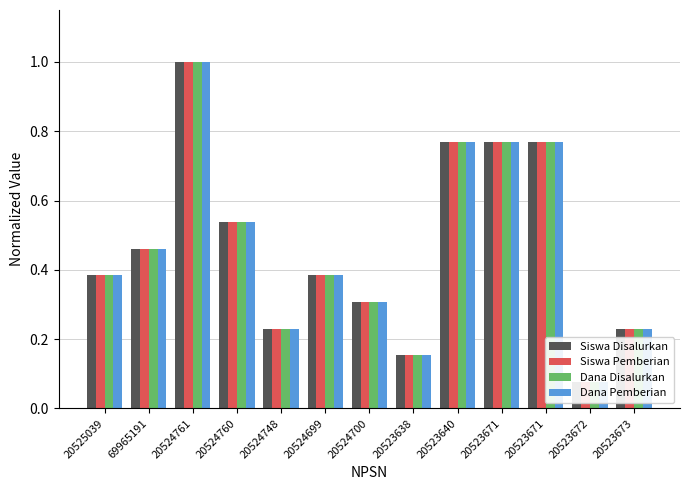

What is the difference between the Dana Pemberian values at 20523672 and 20523638?

0.1